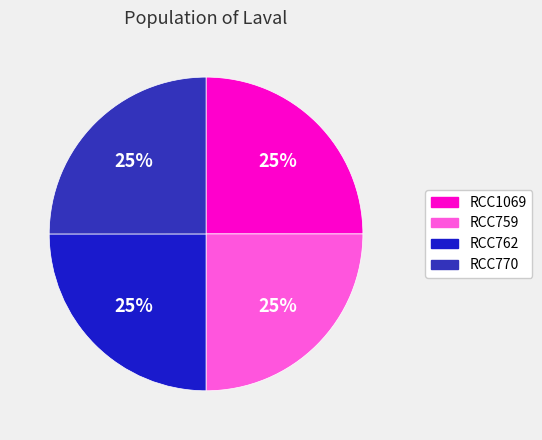

How much of the chart is everything except RCC762?

75.0%